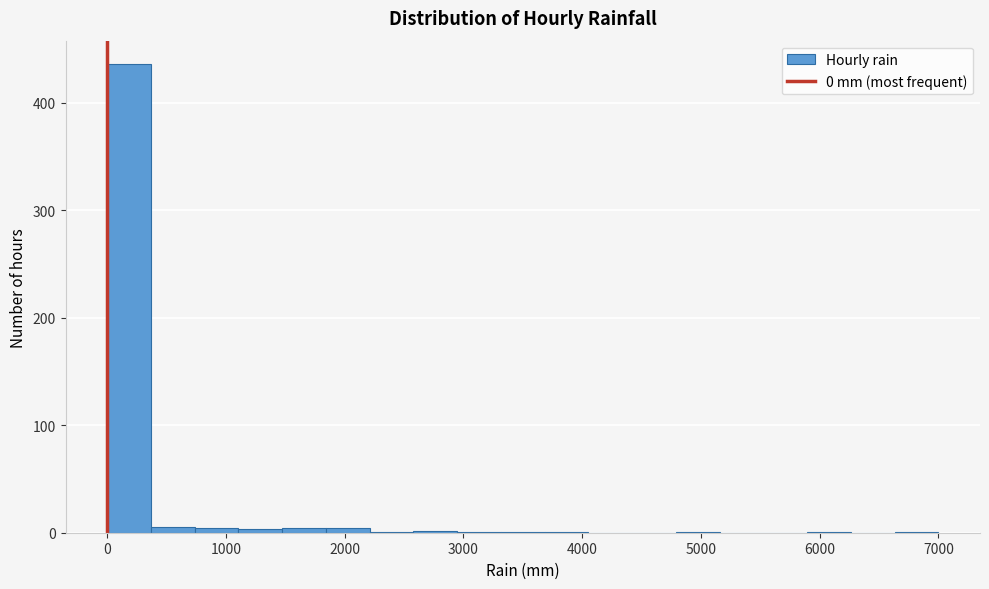

Read against the x-axis, roughly where is the centre of the tallest bar?

200